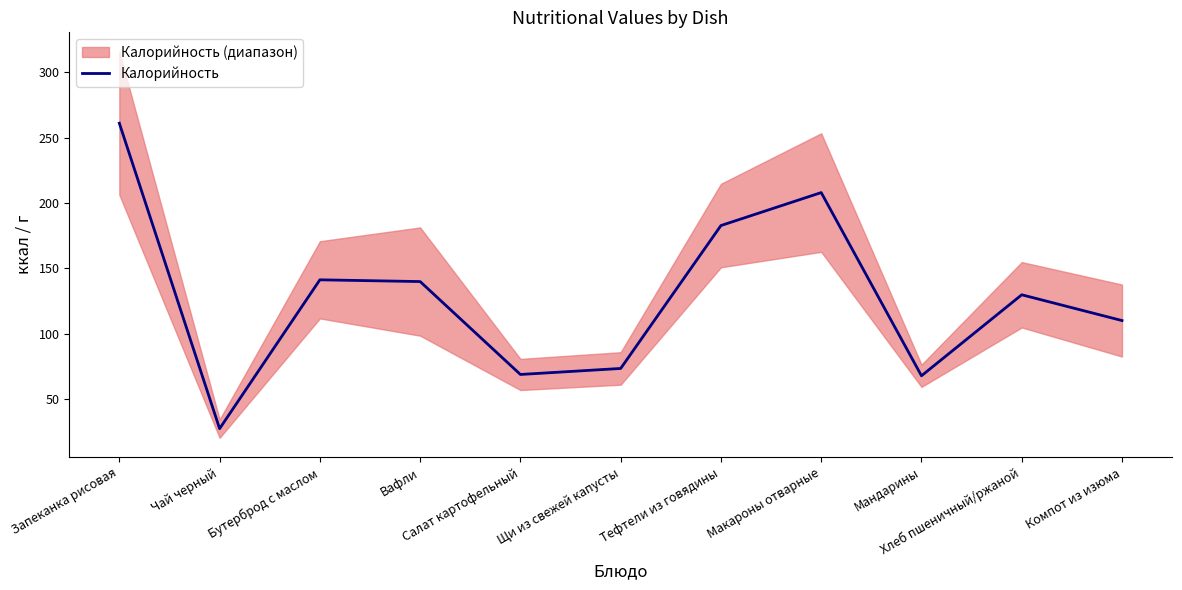

Is this an area chart (filled region under the line)?

No